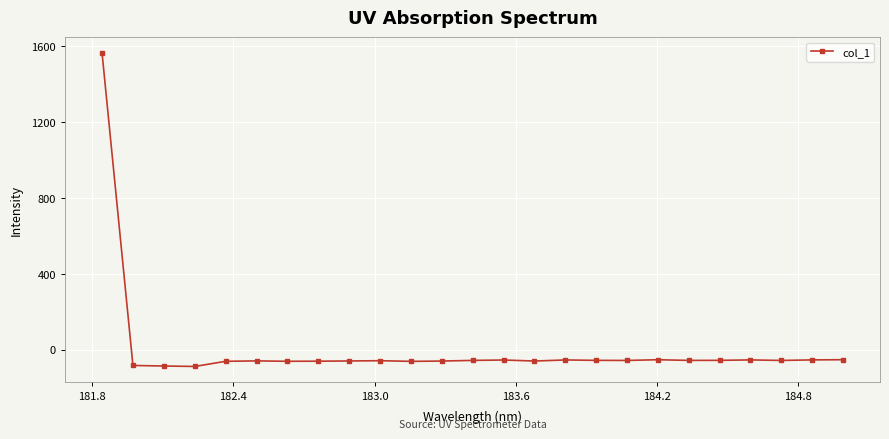

What is the average value?

3.4